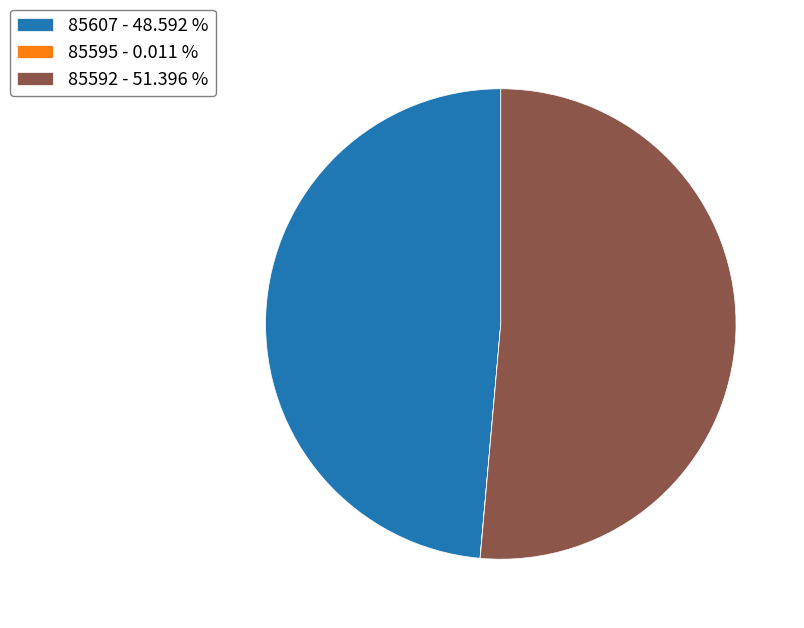

Does 85592 - 51.396 % account for over 50% of the chart?

Yes